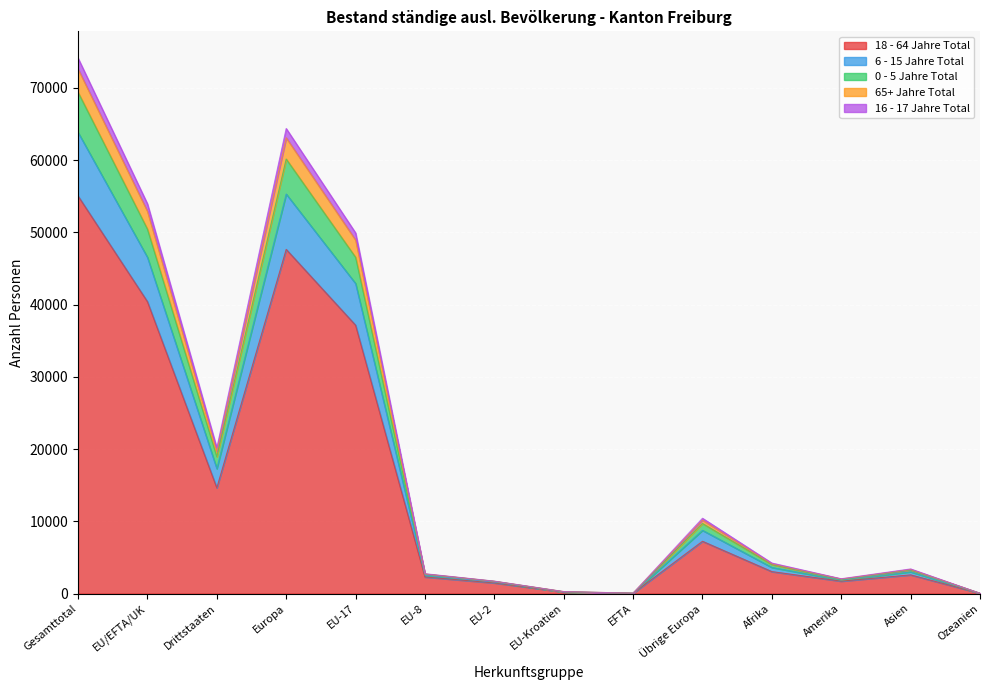

True or false: 18 - 64 Jahre Total and 6 - 15 Jahre Total cross at least once.

False